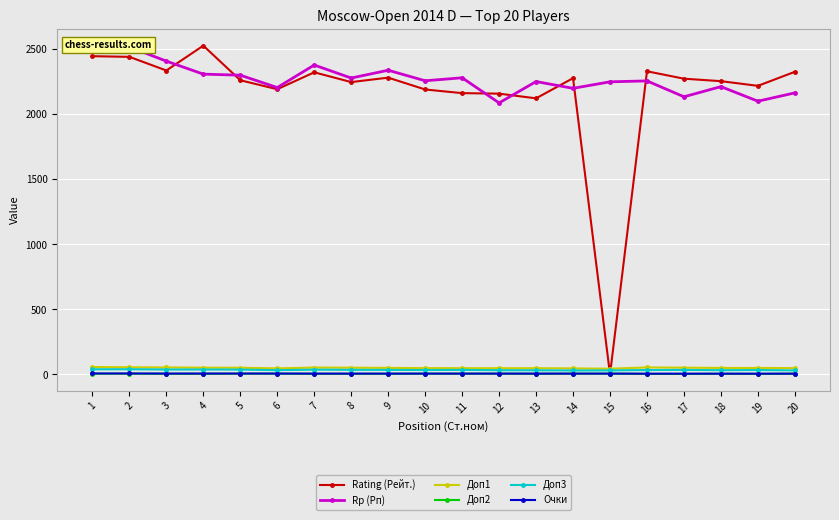

What is the difference between the highest and lowest values at 16?

2327.0